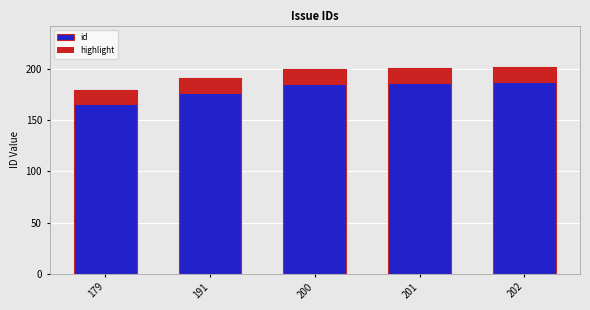

Where is highlight nearest to the value 15?

191